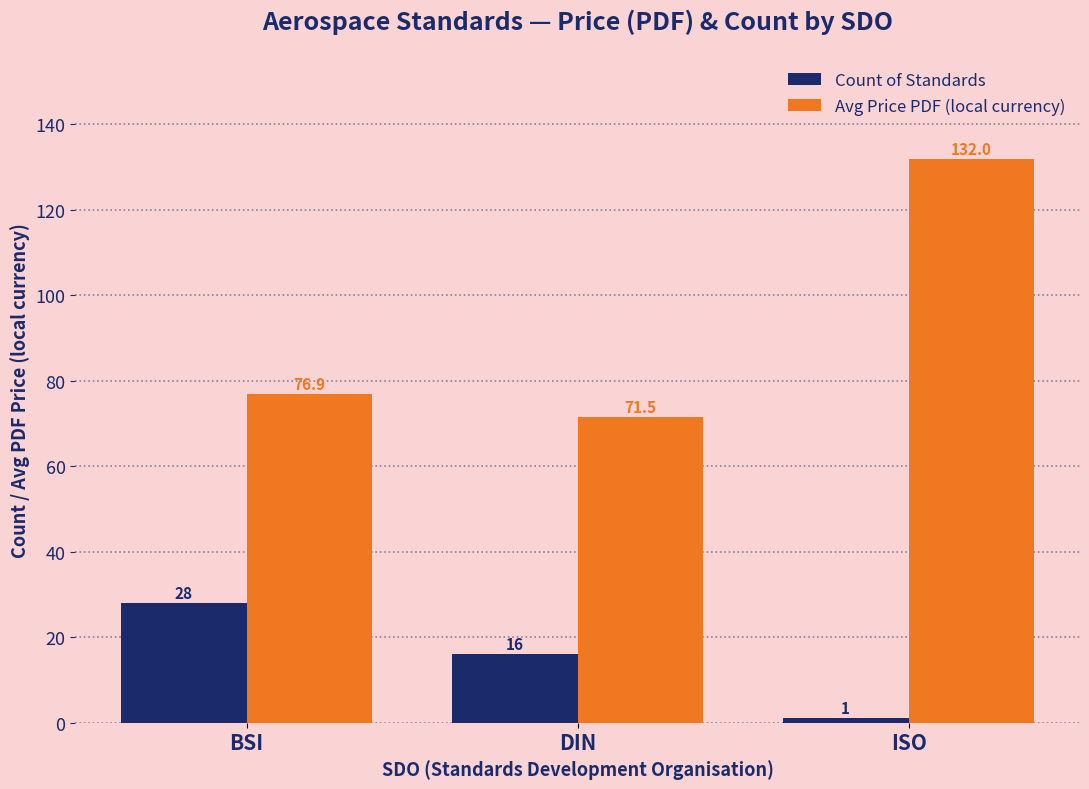

Rank the categories by Avg Price PDF (local currency) value from lowest to highest.

DIN, BSI, ISO